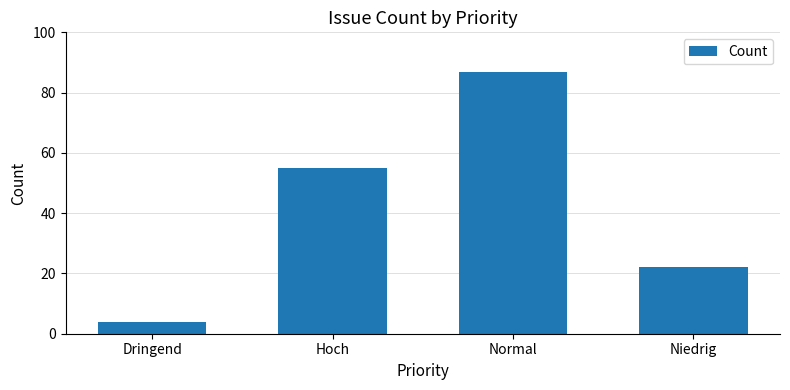

The chart shows a value of 4 at Dringend. True or false?

True